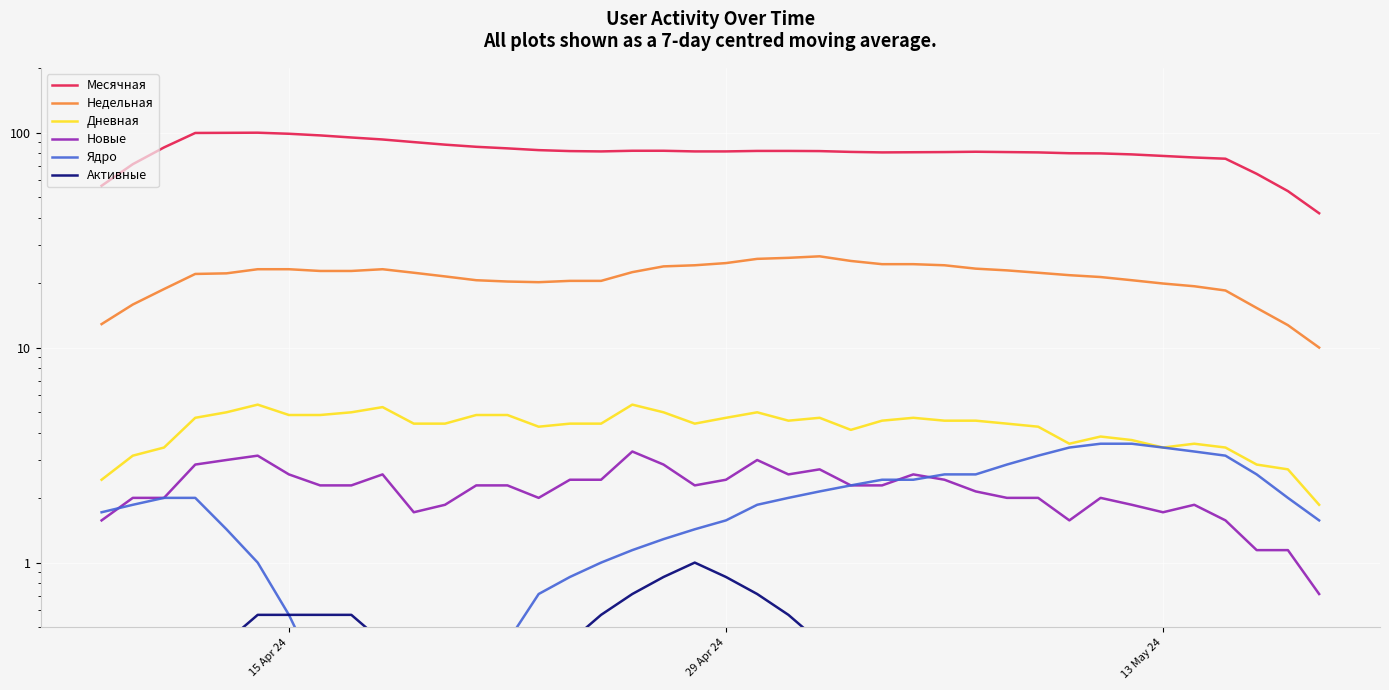

What are all the series names shown in the legend?

Месячная, Недельная, Дневная, Новые, Ядро, Активные